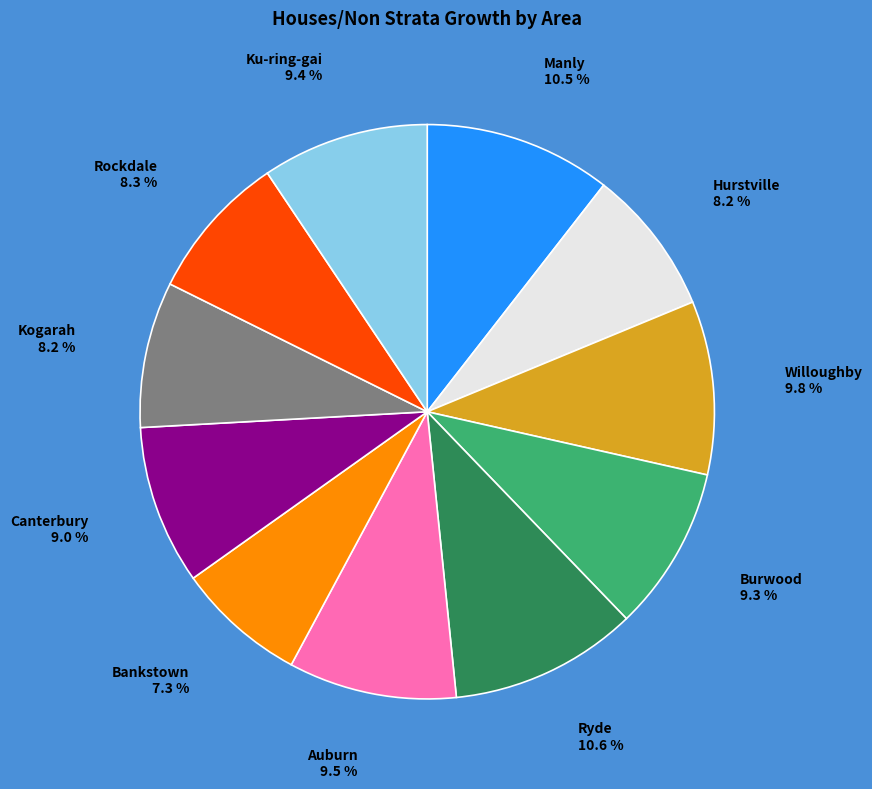

Which has a higher value, Kogarah or Manly?

Manly